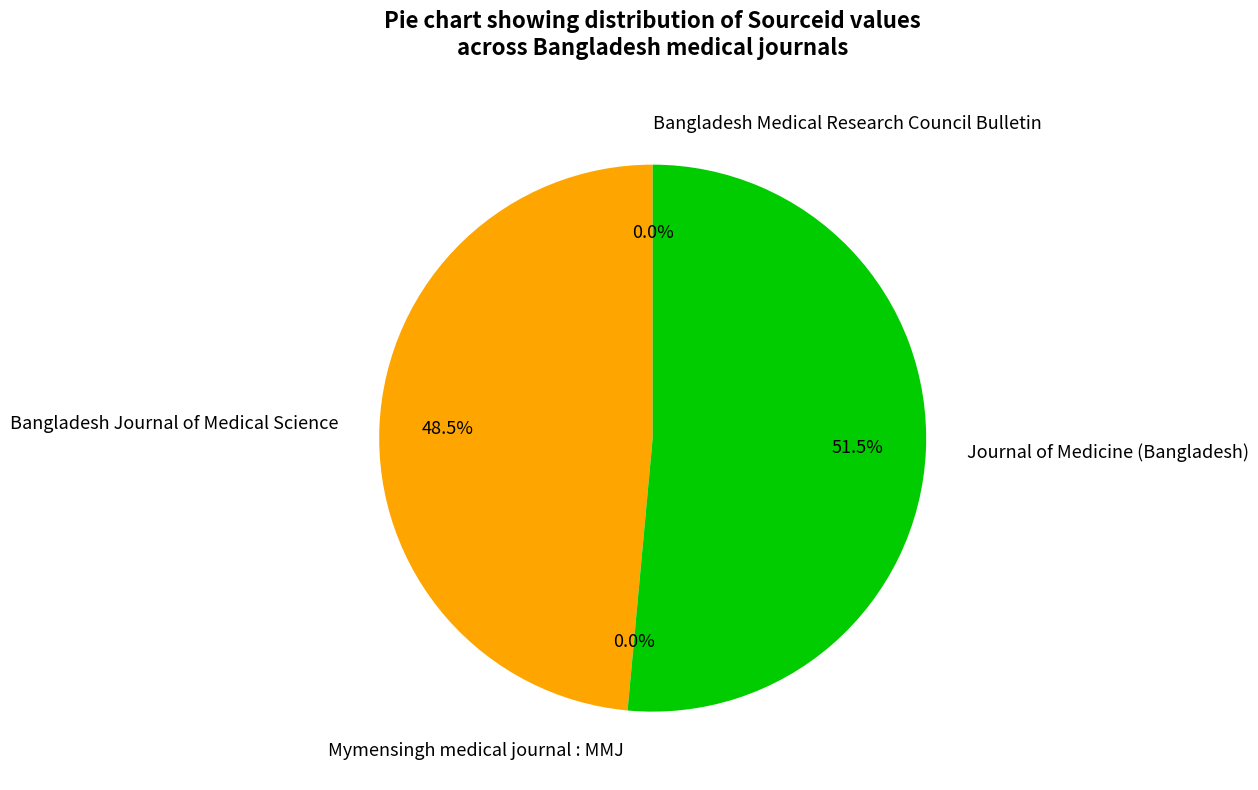

What is the largest slice in the pie chart?

Journal of Medicine (Bangladesh)